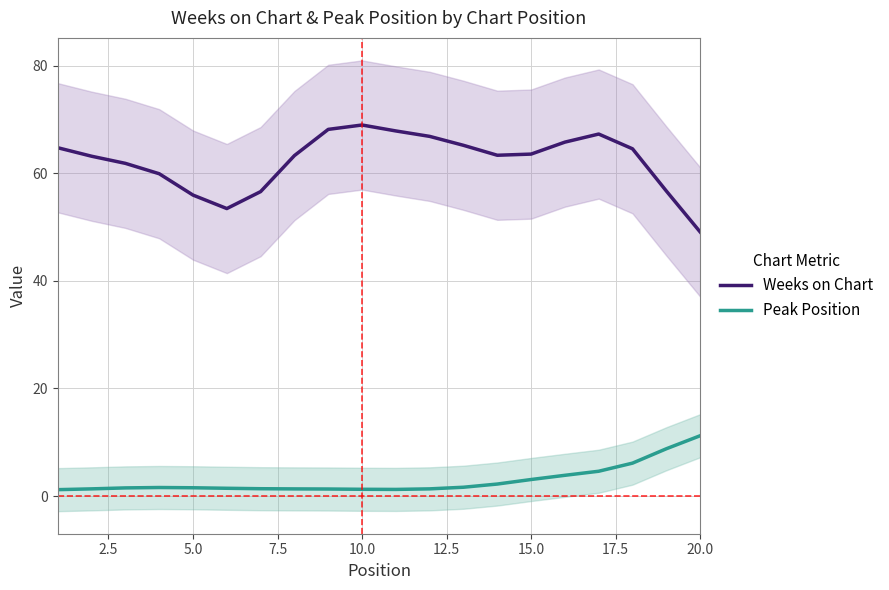

How many data points does each series have?

20